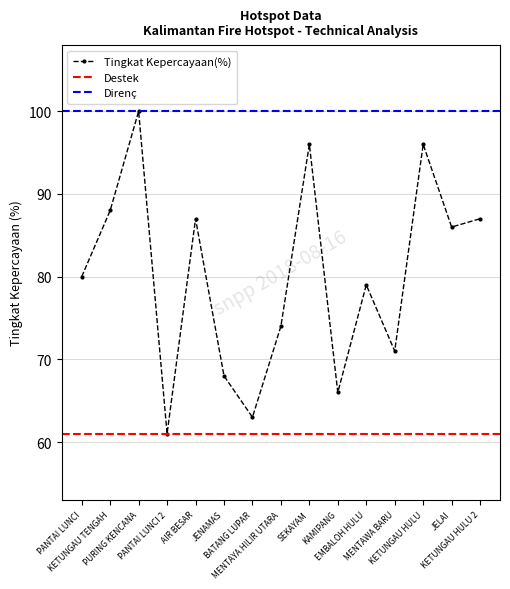

How many categories are shown in the chart?

15